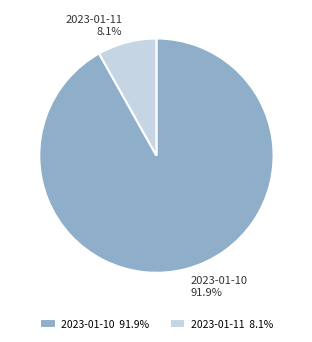

The 2023-01-11 slice represents 8% of the pie. True or false?

True